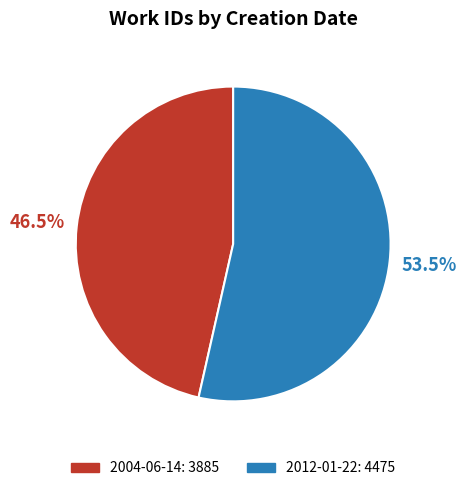

What percentage do 2012-01-22 and 2004-06-14 together represent?

100.0%